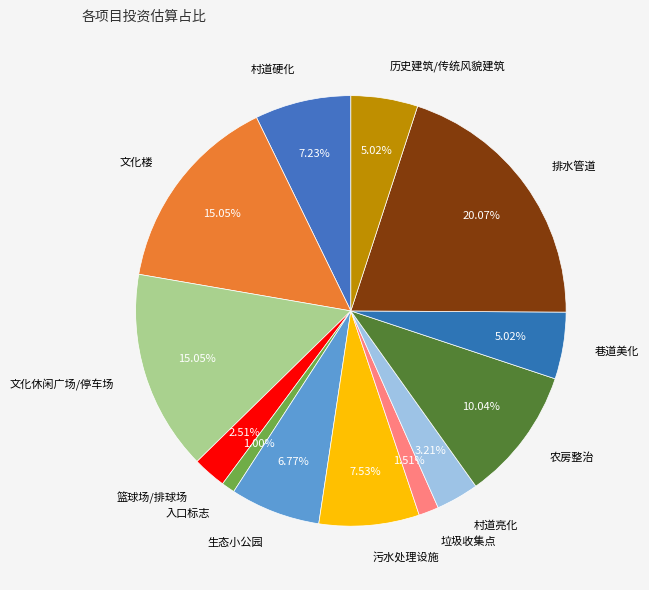

Does any single category account for the majority?

No